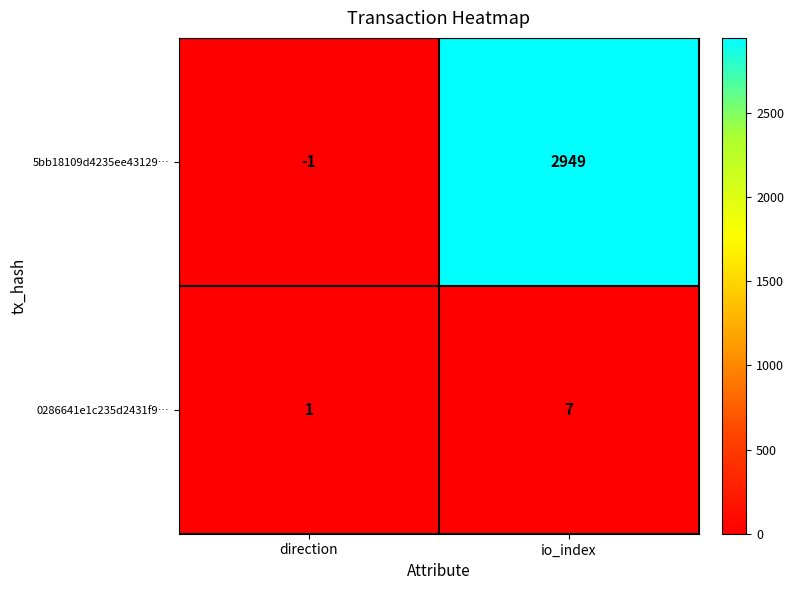

The 5bb18109d4235ee43129… series shows -1 at direction. True or false?

True